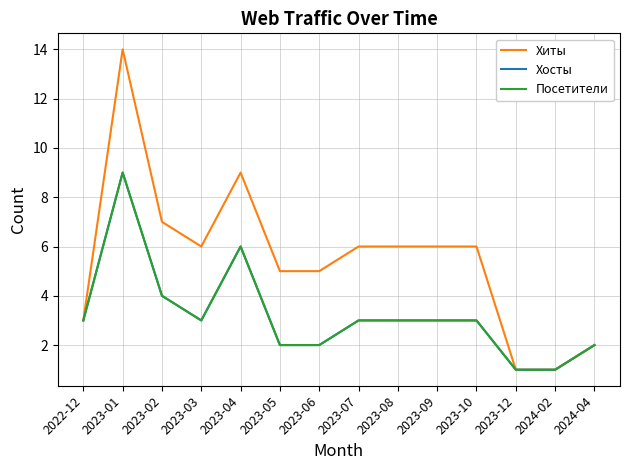

Does the chart display data point markers on the line(s)?

No